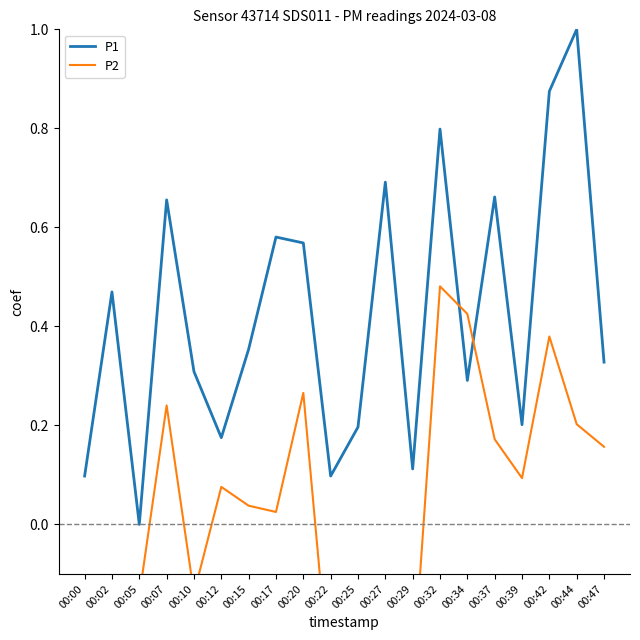

In P1, how many points are lower than both neighbors (excluding endpoints)?

6